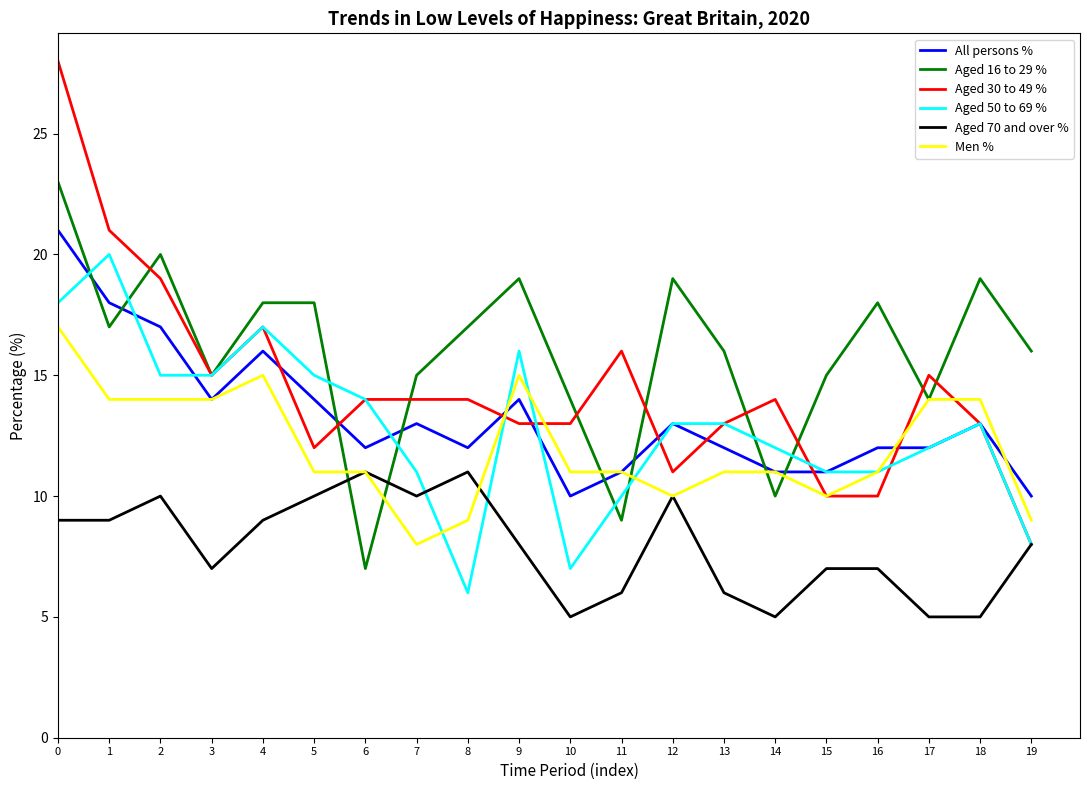

Where do Men % and Aged 16 to 29 % first cross each other?

5 and 6